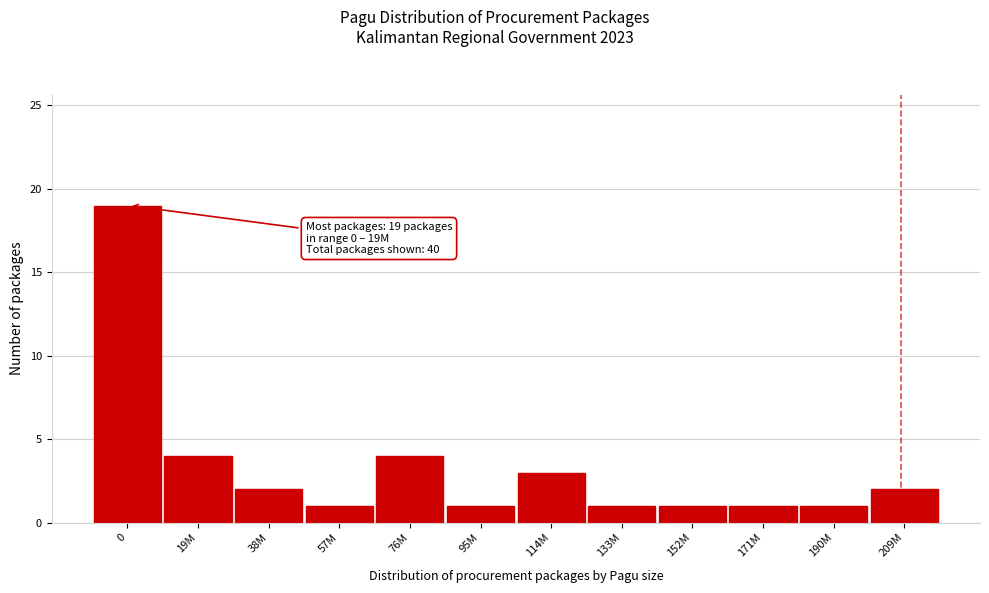

Reading left to right, list all the values displayed in this chart.

0=19	19M=4	38M=2	57M=1	76M=4	95M=1	114M=3	133M=1	152M=1	171M=1	190M=1	209M=2